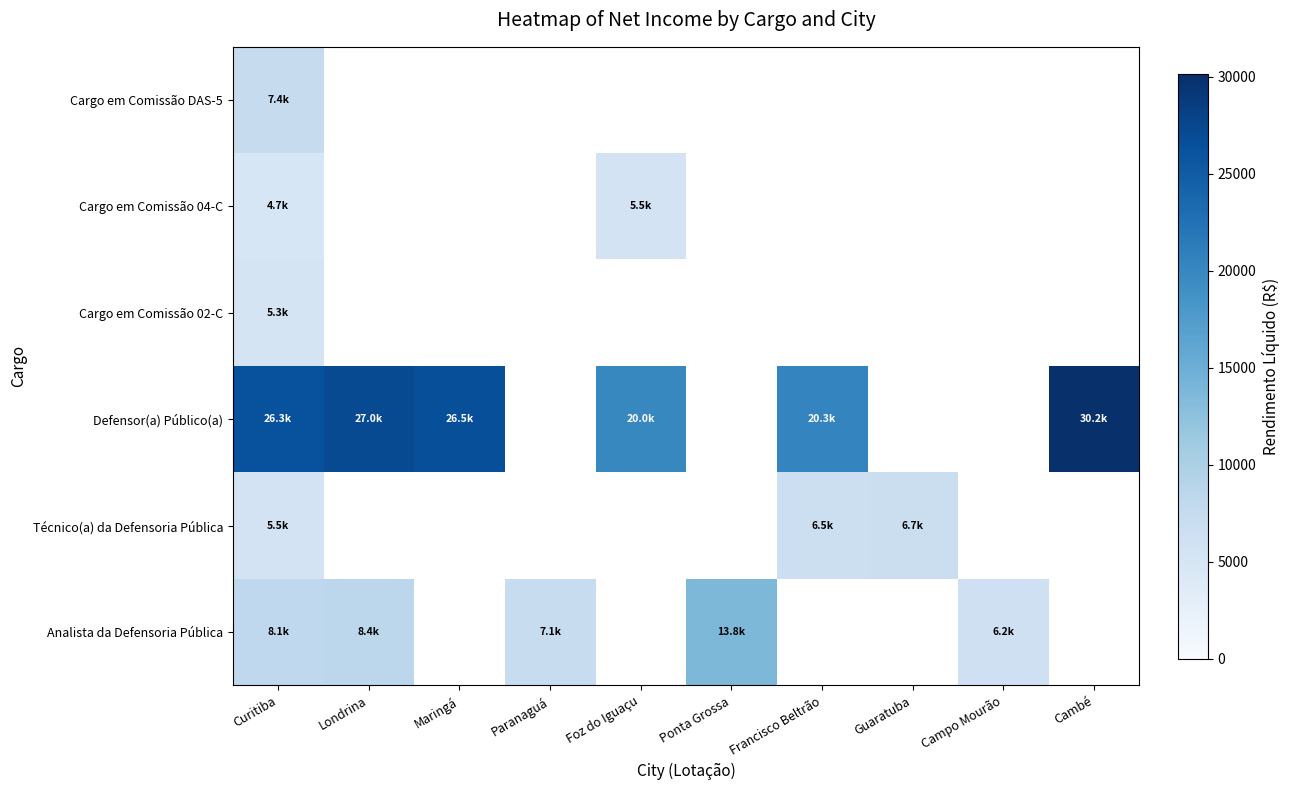

How many values in Defensor(a) Público(a) are above zero?

6